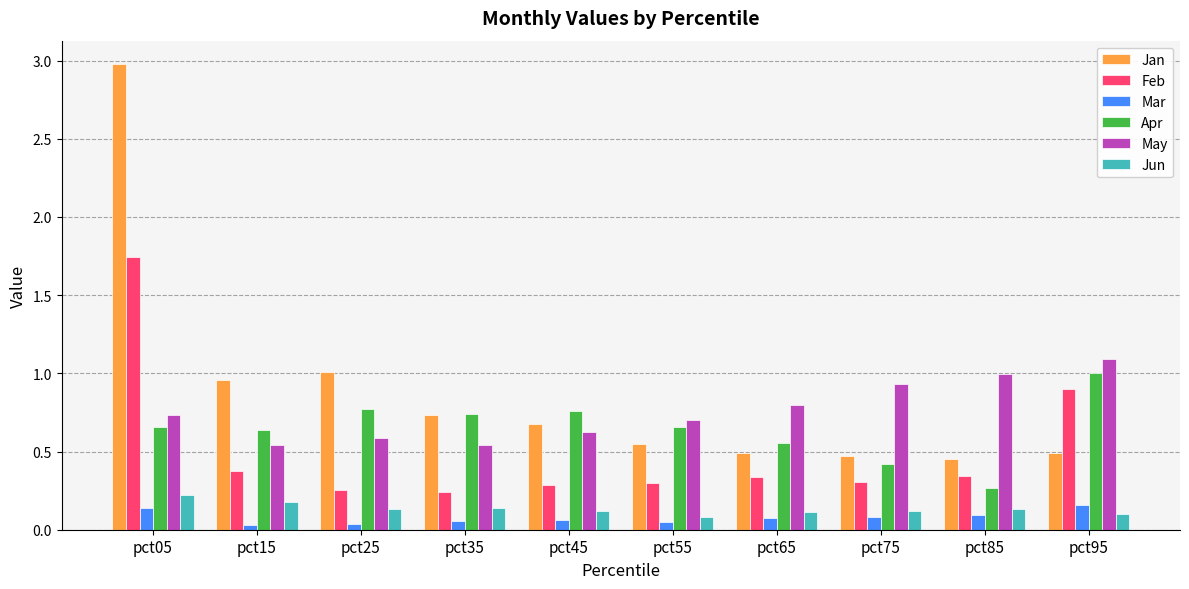

What is the sum of all Apr values?

6.5